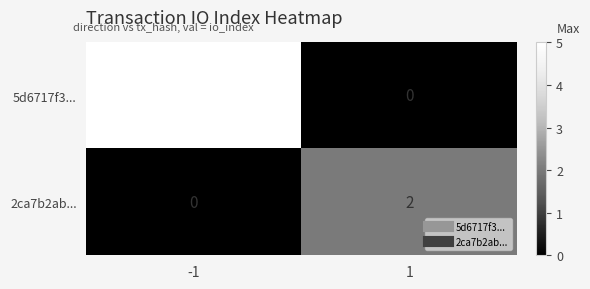

What is the difference between the highest and lowest values at -1?

5